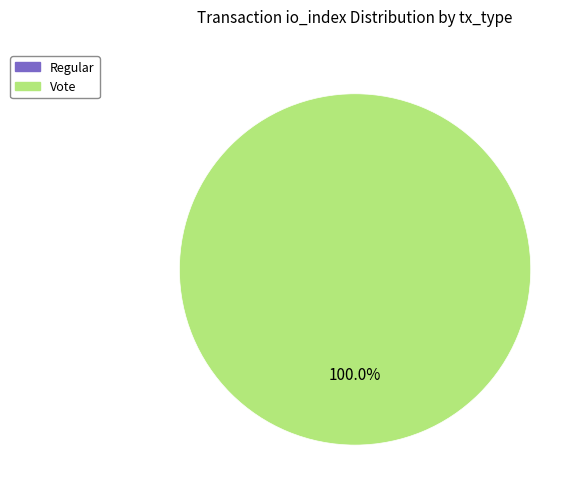

How many segments does this pie chart have?

2